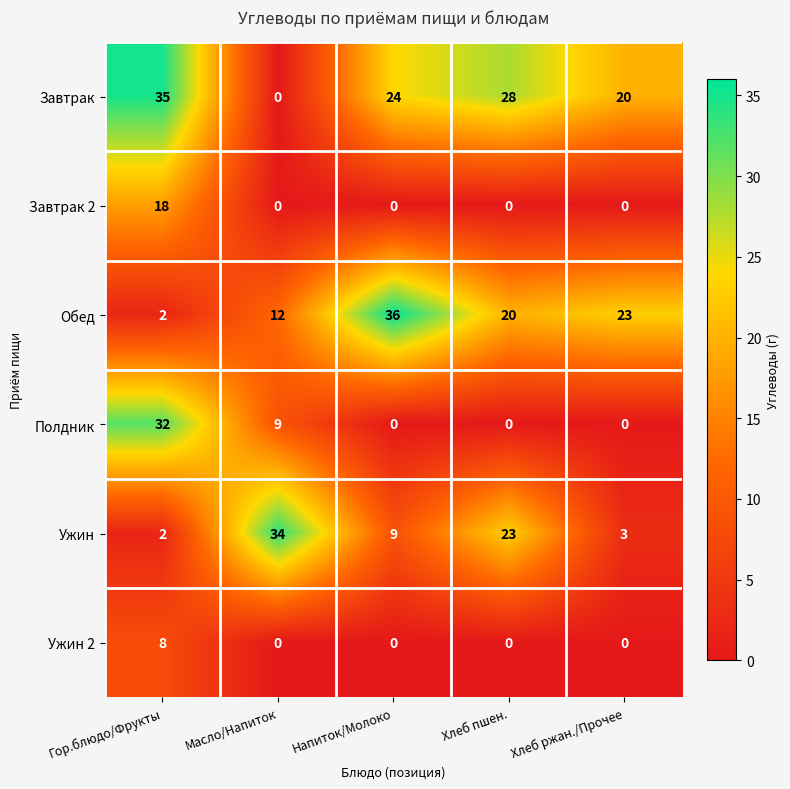

Reading left to right, list all the values displayed in this chart.

Завтрак: Гор.блюдо/Фрукты=35	Масло/Напиток=0	Напиток/Молоко=24	Хлеб пшен.=28	Хлеб ржан./Прочее=20
Завтрак 2: Гор.блюдо/Фрукты=18	Масло/Напиток=0	Напиток/Молоко=0	Хлеб пшен.=0	Хлеб ржан./Прочее=0
Обед: Гор.блюдо/Фрукты=2	Масло/Напиток=12	Напиток/Молоко=36	Хлеб пшен.=20	Хлеб ржан./Прочее=23
Полдник: Гор.блюдо/Фрукты=32	Масло/Напиток=9	Напиток/Молоко=0	Хлеб пшен.=0	Хлеб ржан./Прочее=0
Ужин: Гор.блюдо/Фрукты=2	Масло/Напиток=34	Напиток/Молоко=9	Хлеб пшен.=23	Хлеб ржан./Прочее=3
Ужин 2: Гор.блюдо/Фрукты=8	Масло/Напиток=0	Напиток/Молоко=0	Хлеб пшен.=0	Хлеб ржан./Прочее=0